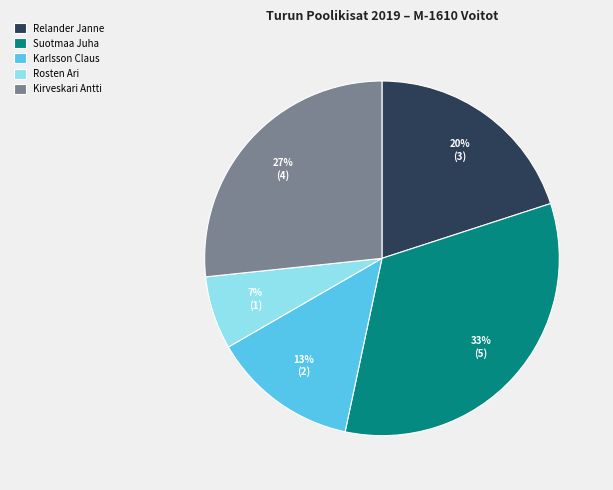

Between Rosten Ari and Karlsson Claus, which is larger?

Karlsson Claus